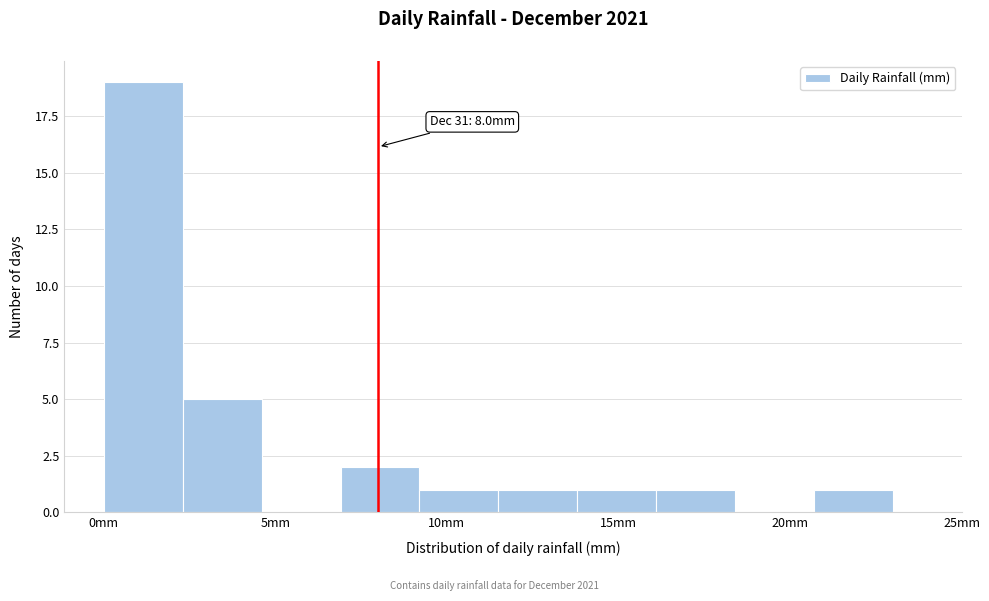

Over which range of the x-axis is the bar tallest?

0.0 to 2.3